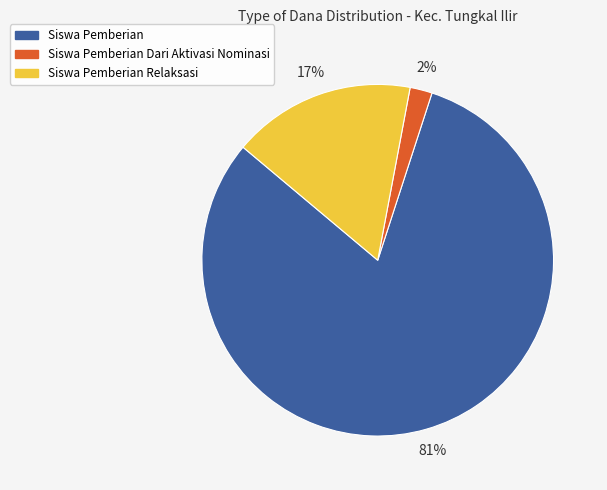

Is there a majority slice in this chart?

Yes